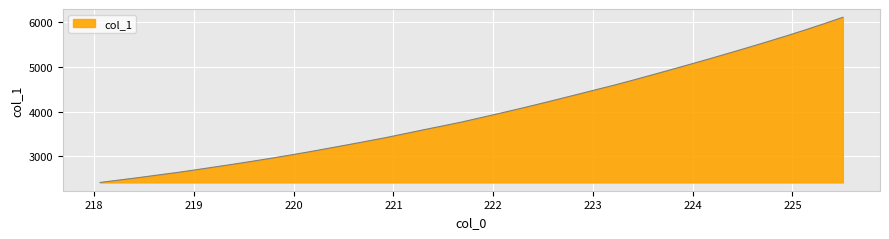

What is the minimum value shown in the chart?

2412.3